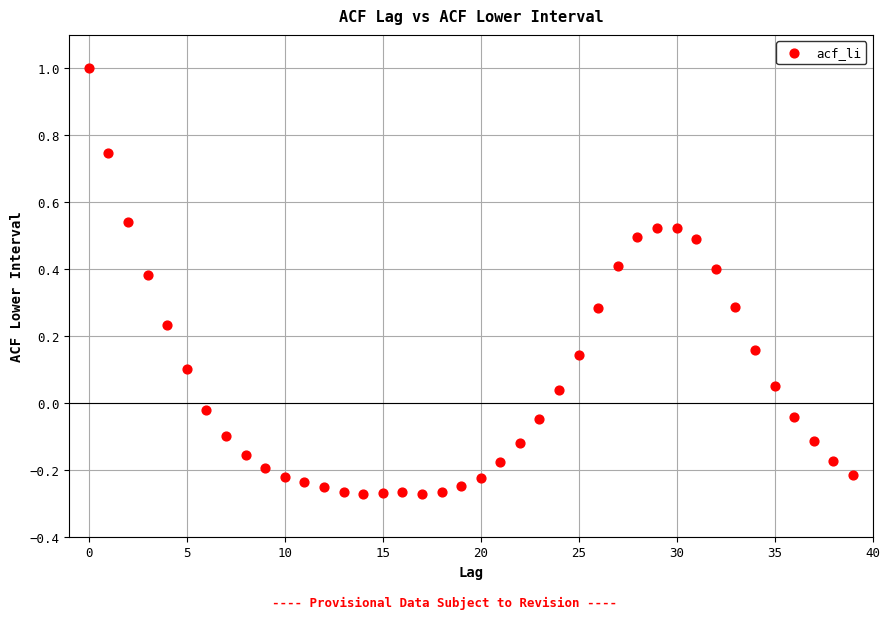

What is the range of Y values (max minus min)?

1.3